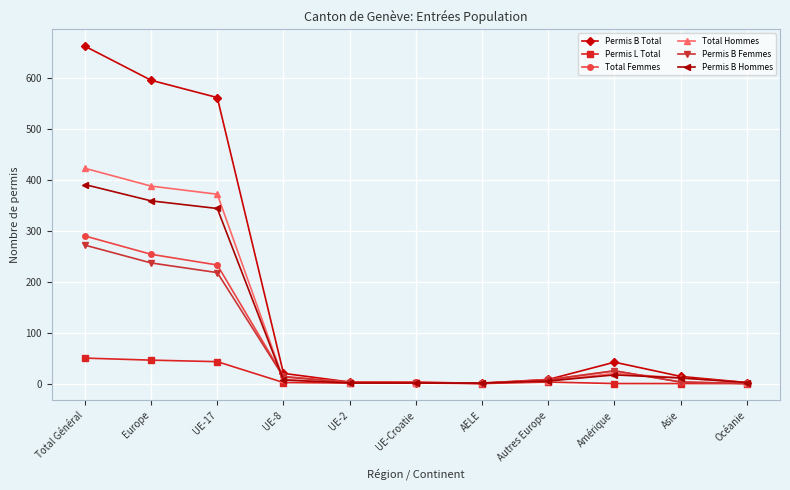

Does the chart display data point markers on the line(s)?

Yes